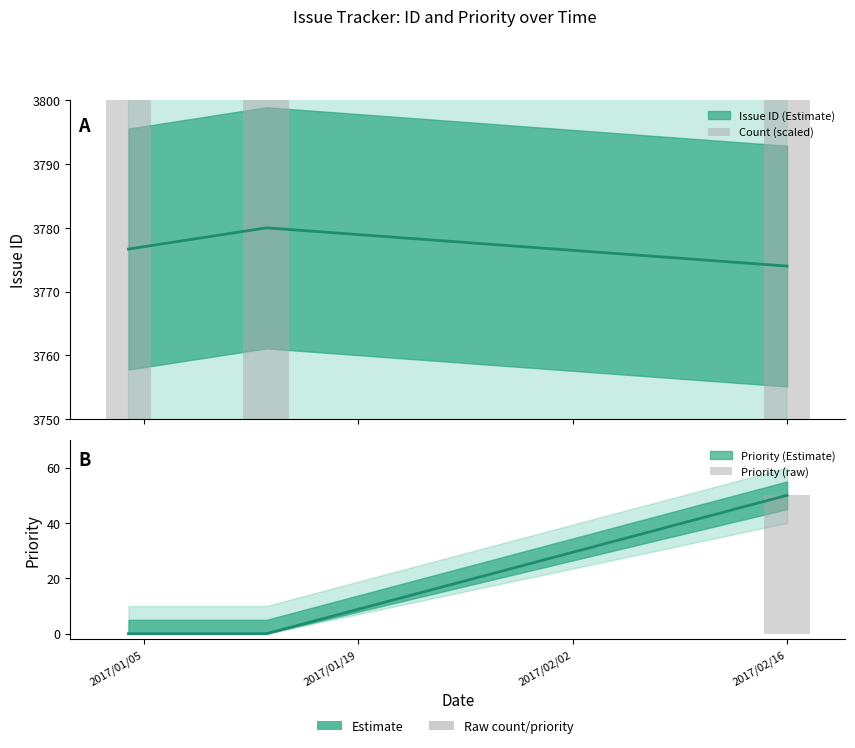

Does the chart contain stacked bars?

No